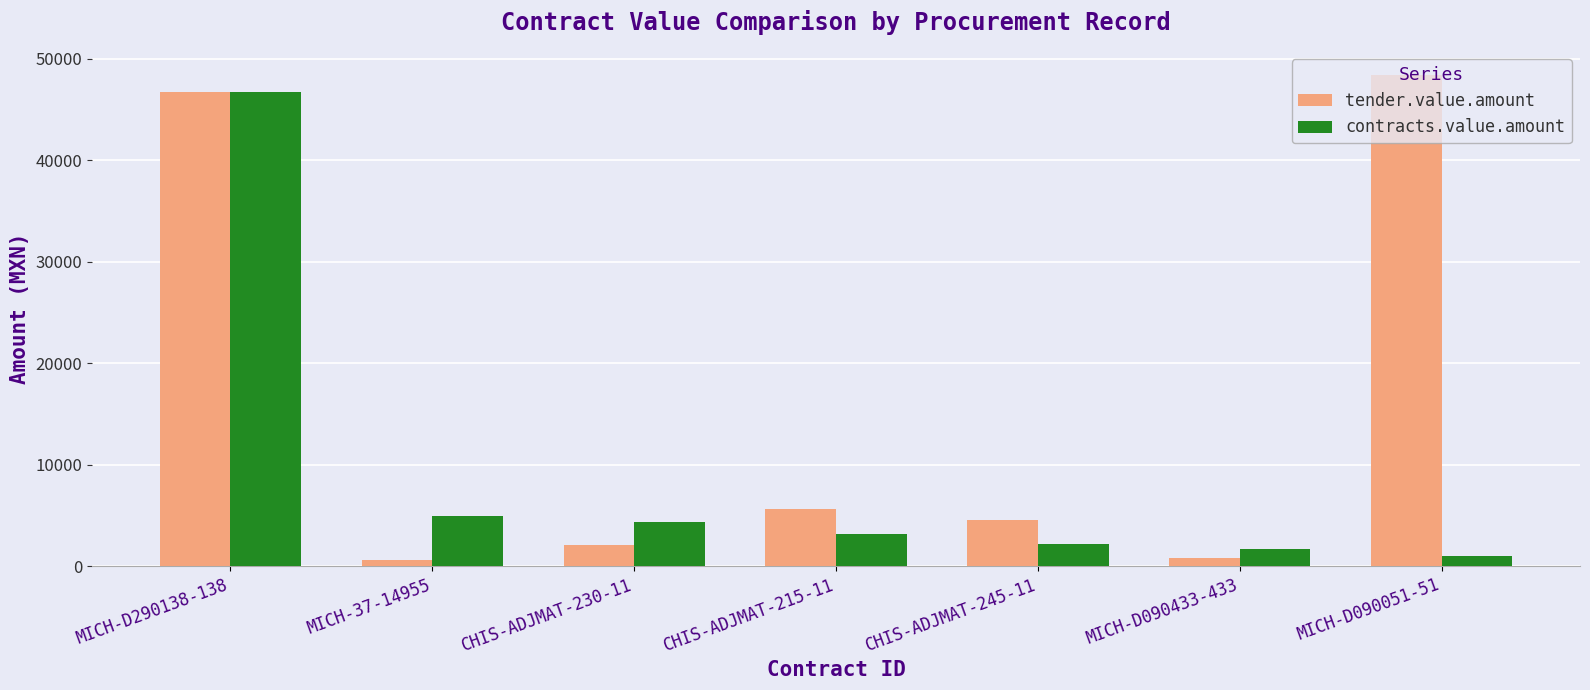

What position from the right is CHIS-ADJMAT-230-11?

5